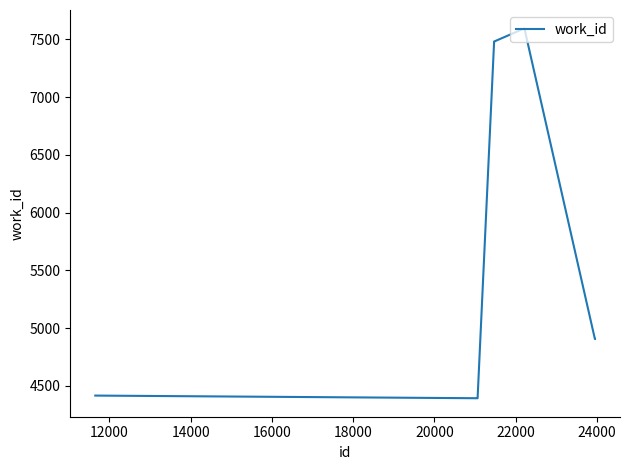

Reading left to right, list all the values displayed in this chart.

4416	4393	4393	7481	7481	7593	7593	7593	4906	4906